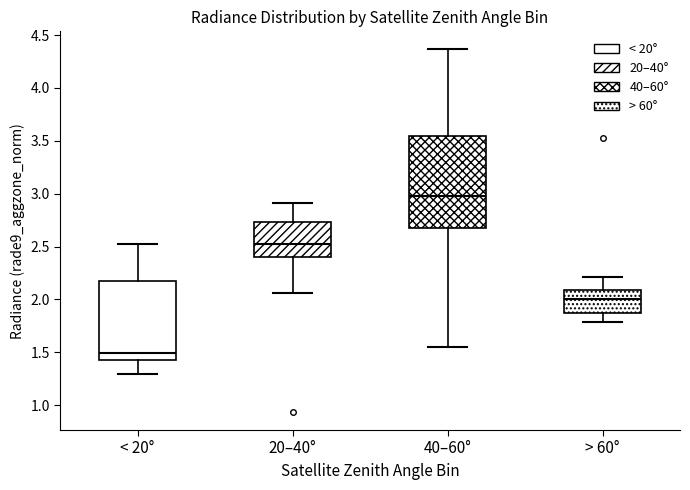

Where is the lower edge of the box for 20–40° on the y-axis? The values are not printed on the chart, so give them approximately, as read against the axis.

2.40